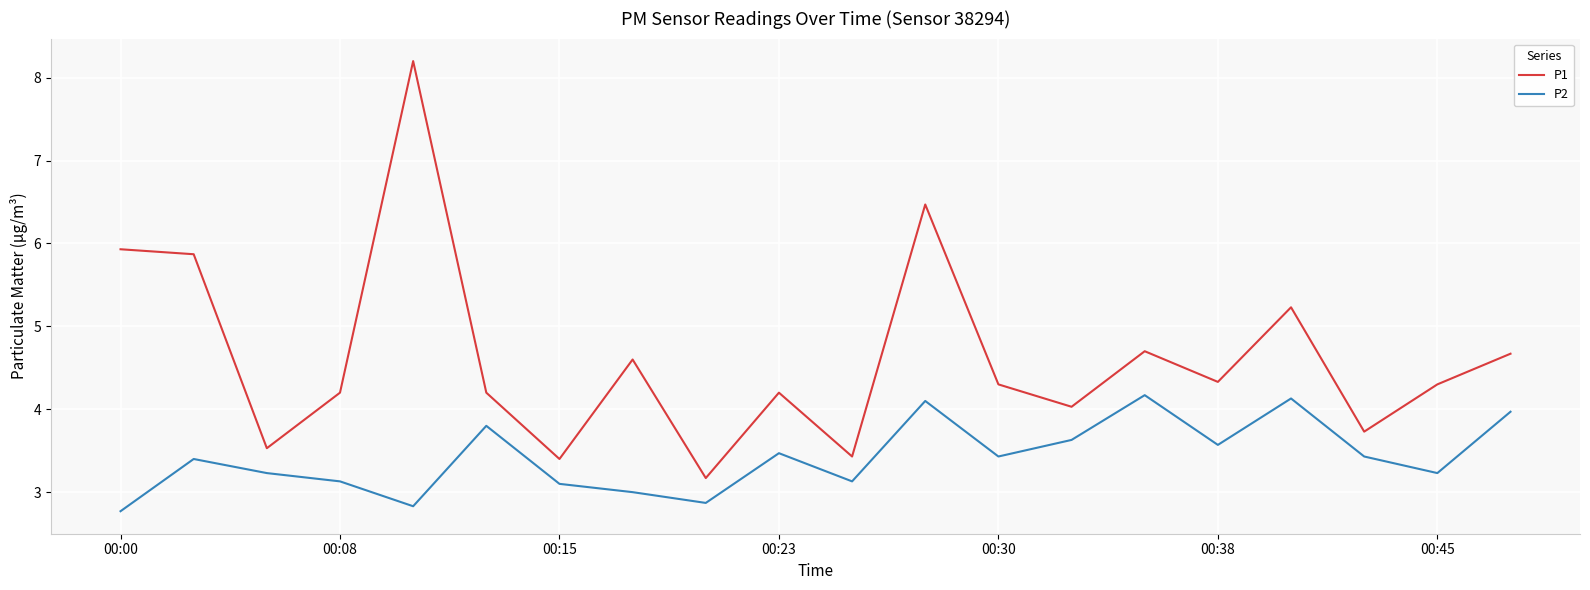

At how many categories does at least one series exceed 5?

5